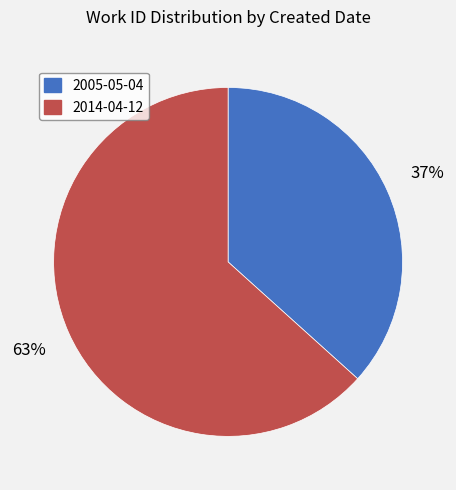

Do 2014-04-12 and 2005-05-04 together represent more than half of the pie?

Yes